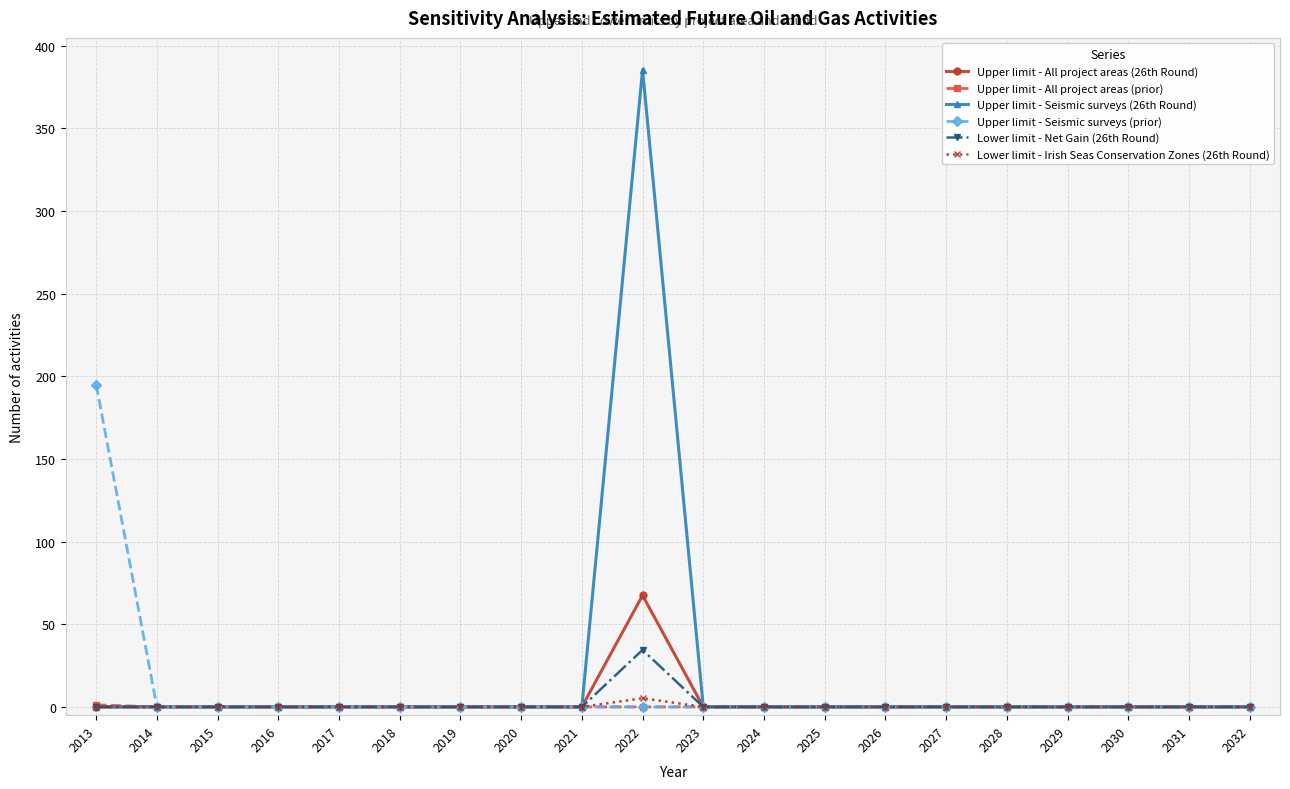

Count the Upper limit - All project areas (prior) values in the range 0 to 1.

19